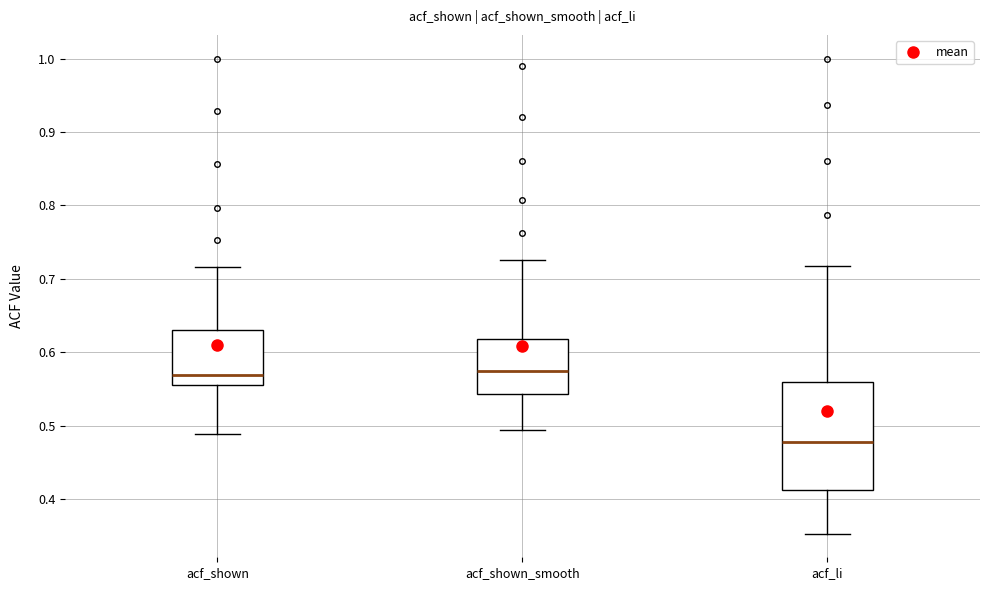

Which box is the tallest, from its lower edge to its upper edge?

acf_li